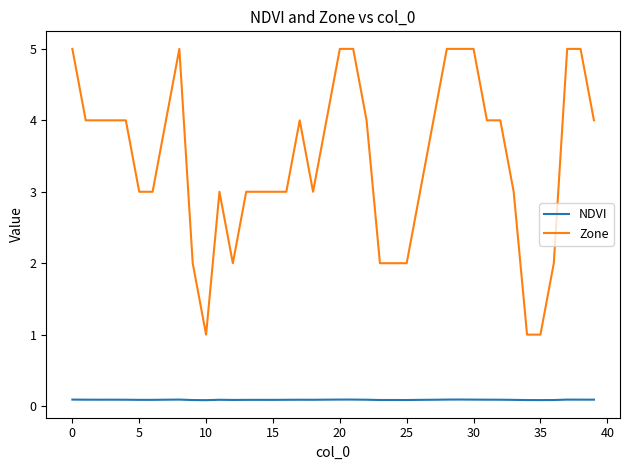

Which series has the largest total across all categories?

Zone